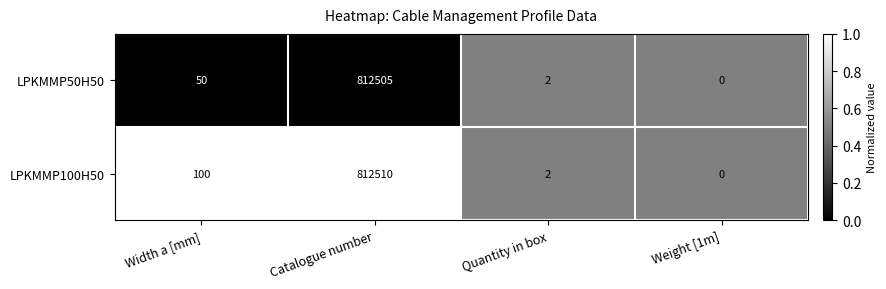

At which category is the sum across all series the highest?

Catalogue number